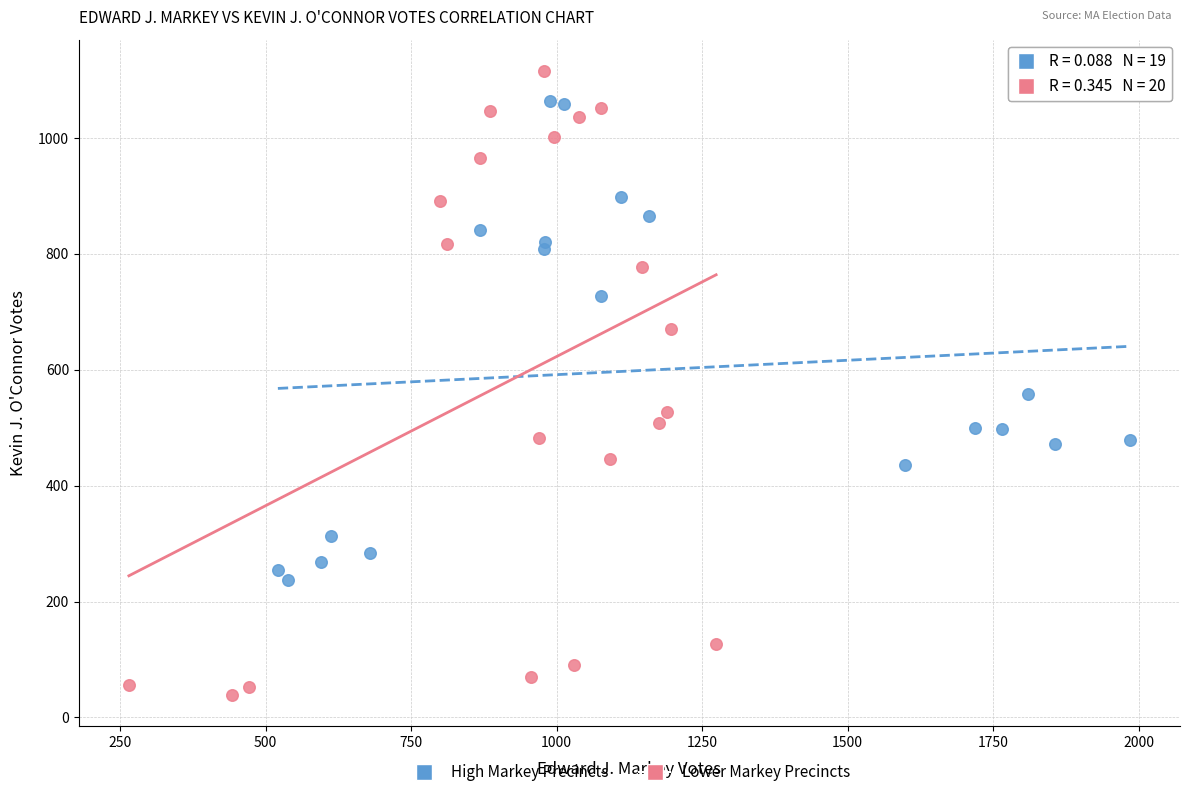

Which series reaches the minimum Y coordinate?

Lower Markey Precincts